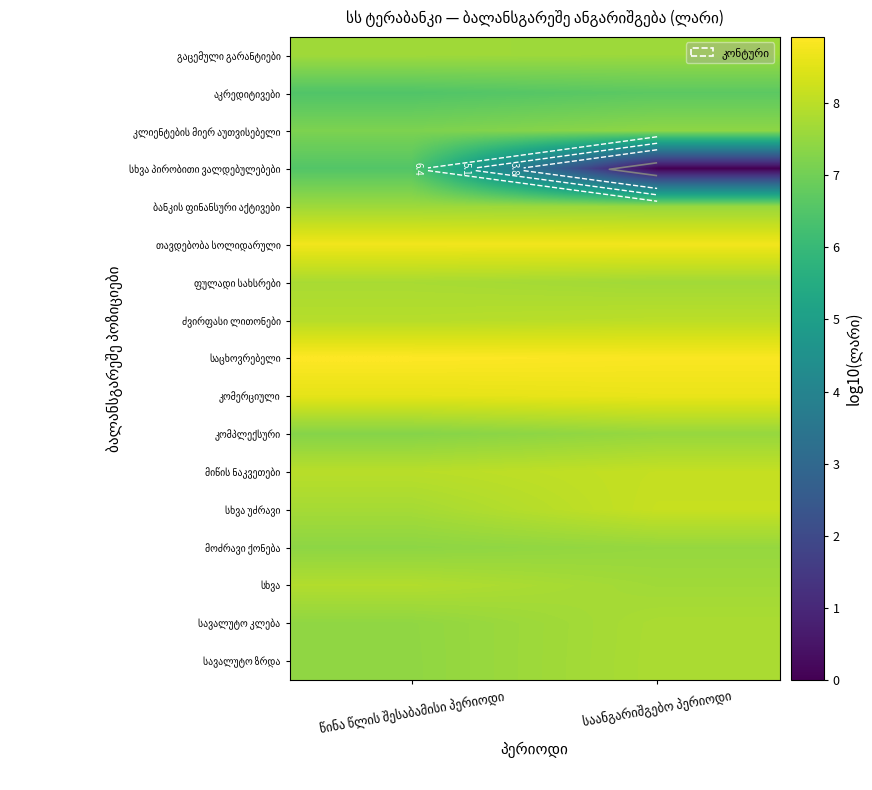

What is the total value across all series at საანგარიშგებო პერიოდი?

125.7